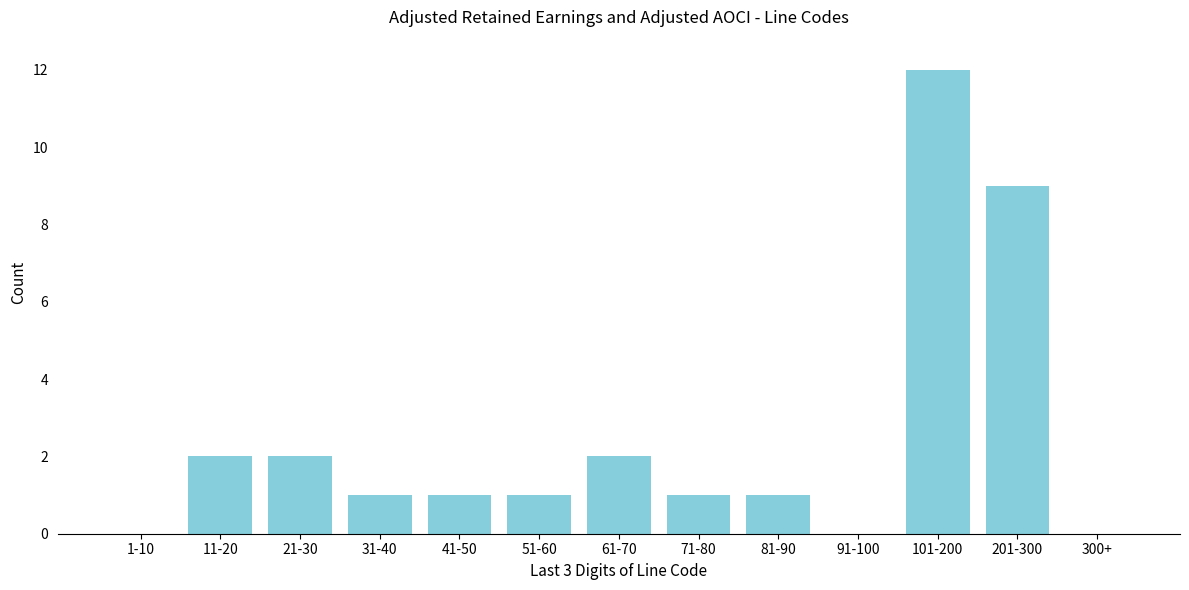

Reading right to left, extract all data points from this chart.

300+=0	201-300=9	101-200=12	91-100=0	81-90=1	71-80=1	61-70=2	51-60=1	41-50=1	31-40=1	21-30=2	11-20=2	1-10=0